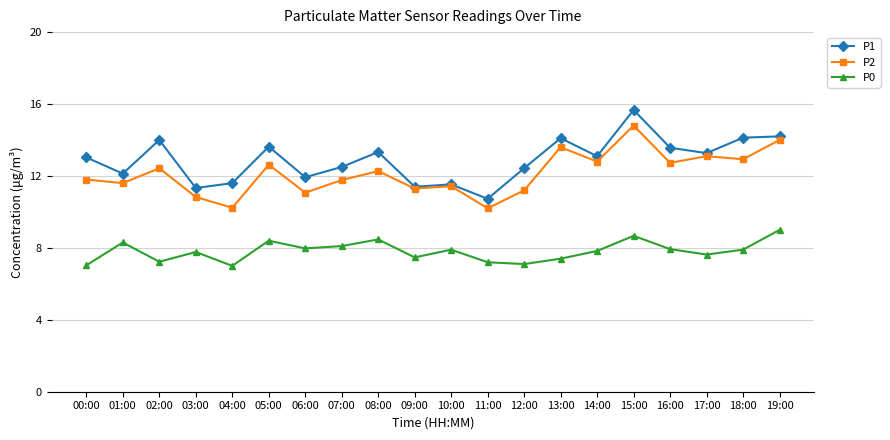

What is the maximum value shown in the chart?

15.7